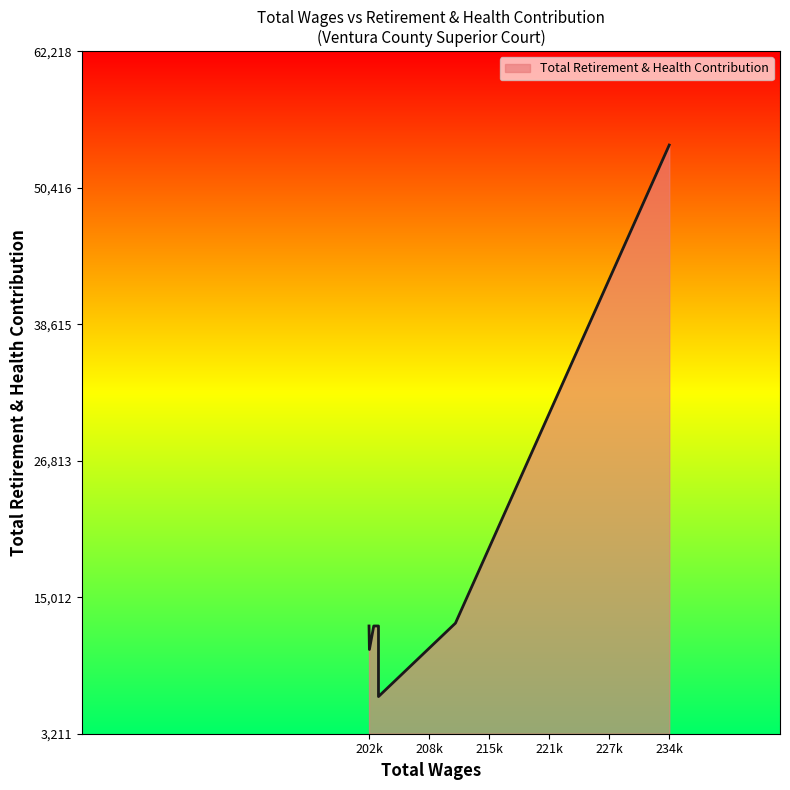

At which label is the value closest to 30262?

211587.0